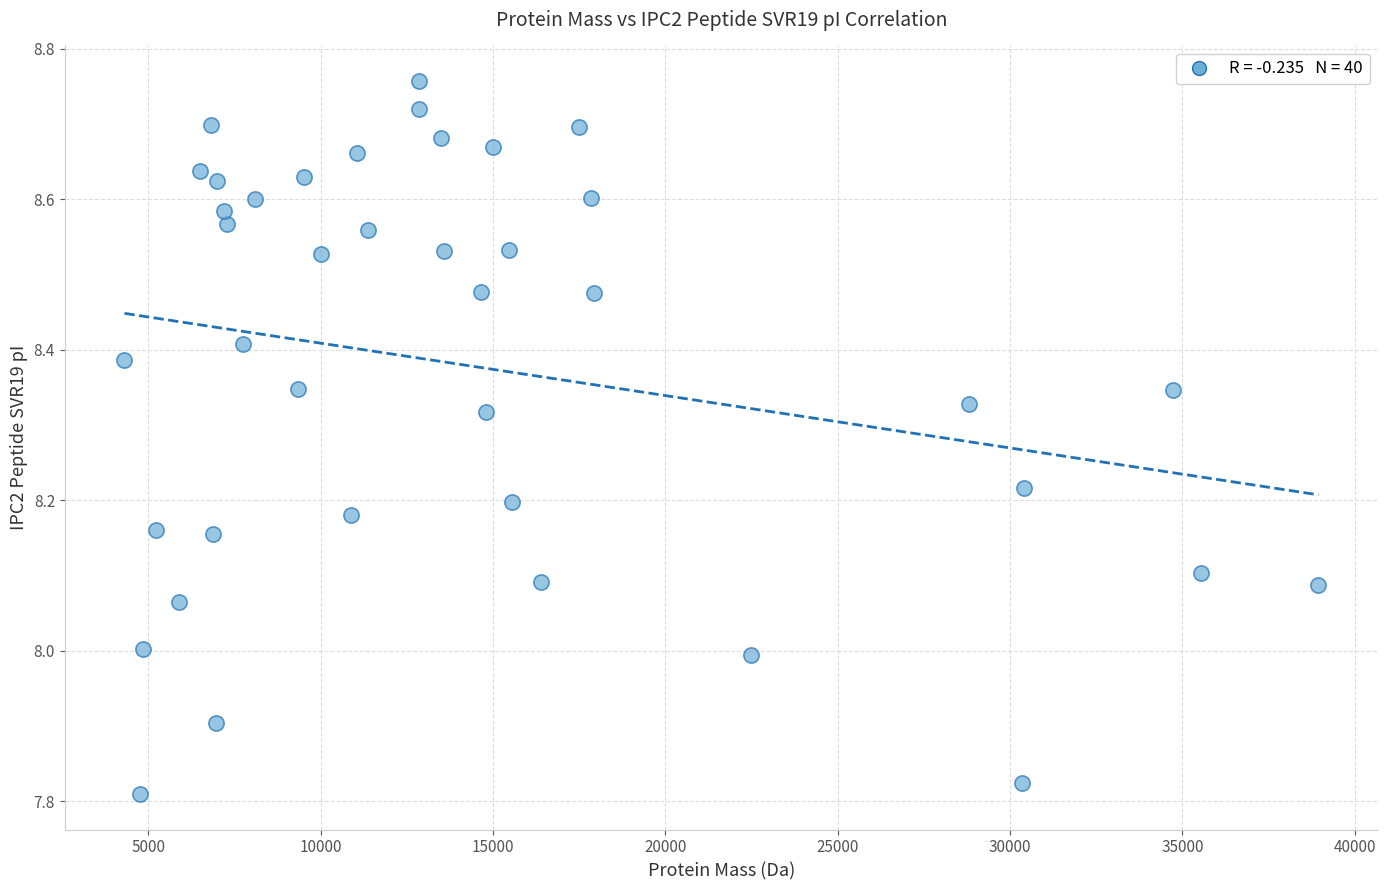

What is the range of Y values (max minus min)?

0.9